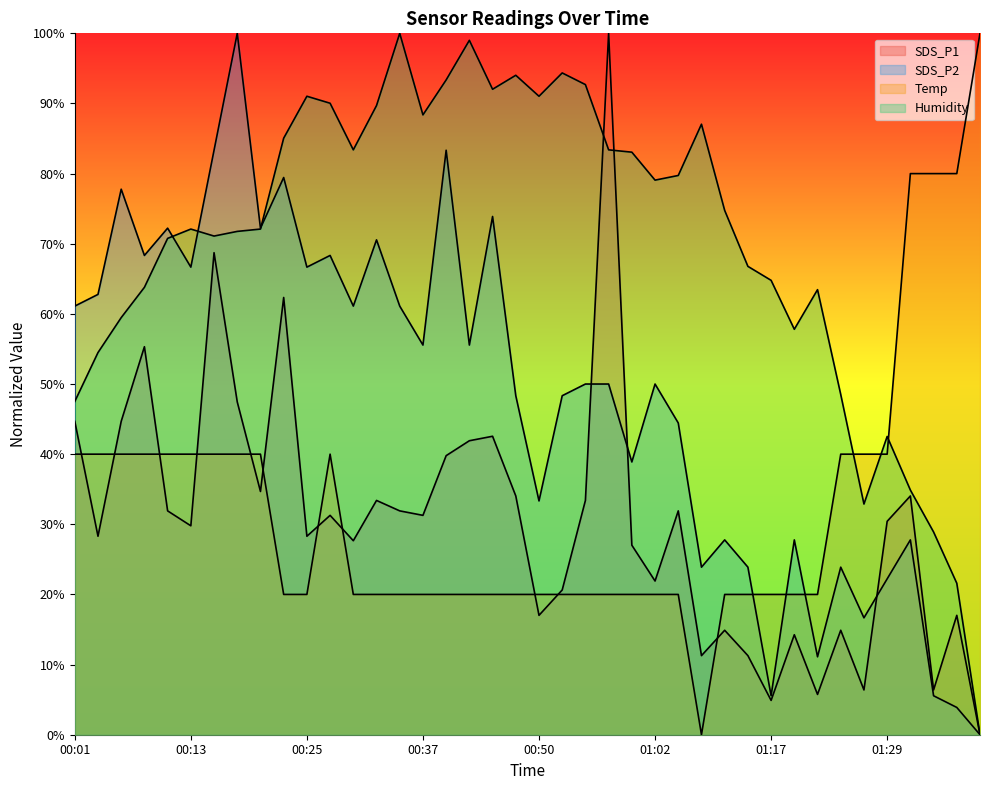

Which series has the widest spread of values?

SDS_P1